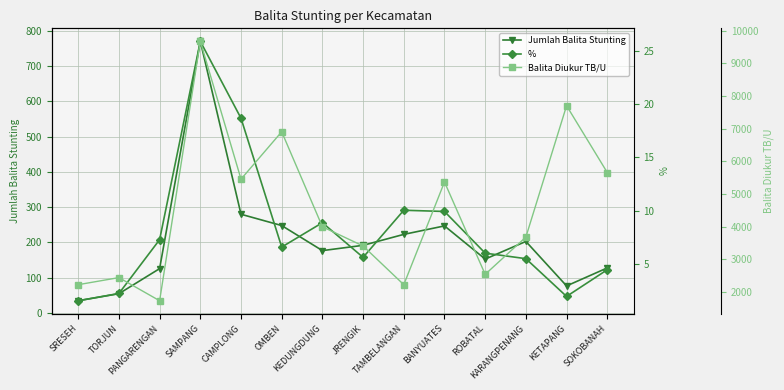

Reading right to left, list all the values displayed in this chart.

Jumlah Balita Stunting: 128.0	77.0	203.0	153.0	247.0	223.0	192.0	177.0	248.0	280.0	770.0	126.0	55.0	35.0
%: 4.5	2.0	5.5	6.0	9.9	10.1	5.6	8.9	6.6	18.7	25.9	7.3	2.3	1.6
Balita Diukur TB/U: 5657.0	7704.0	3678.0	2535.0	5366.0	2218.0	3404.0	3993.0	6906.0	5453.0	9679.0	1726.0	2435.0	2218.0